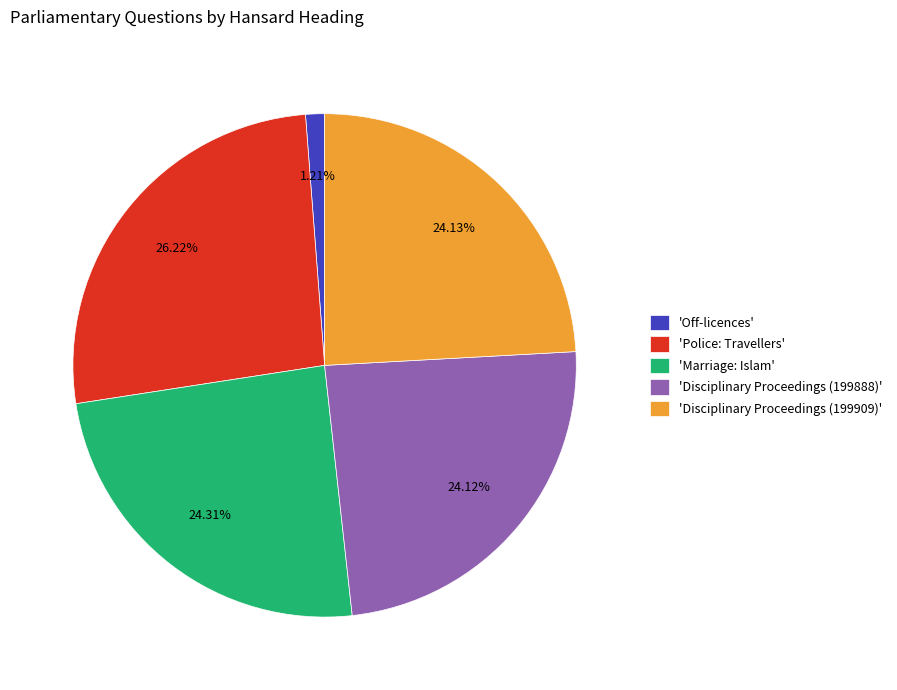

Count the number of slices in the pie.

5